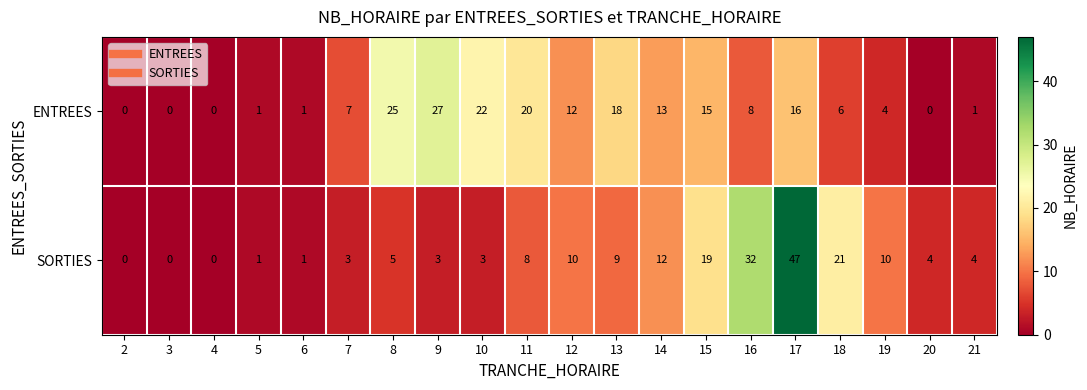

What is the sum of all SORTIES values?

192